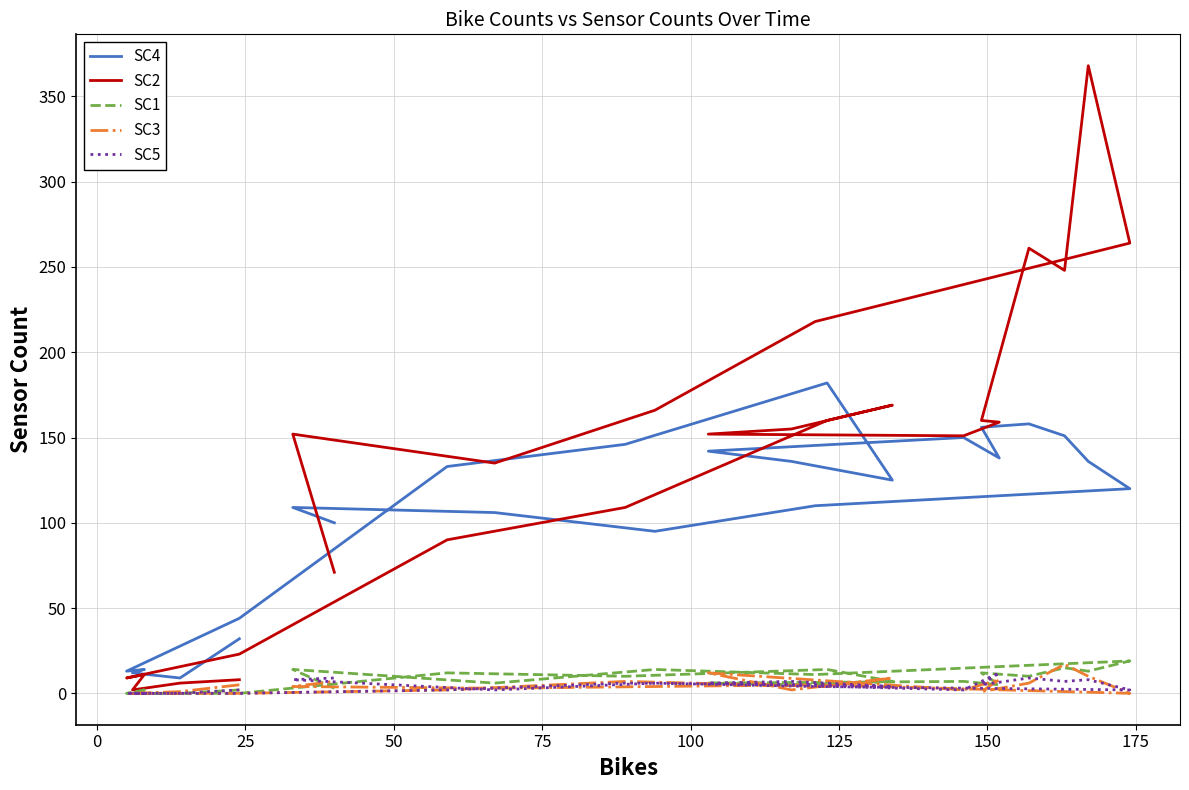

True or false: SC4 has a value of 277 at 14.

False